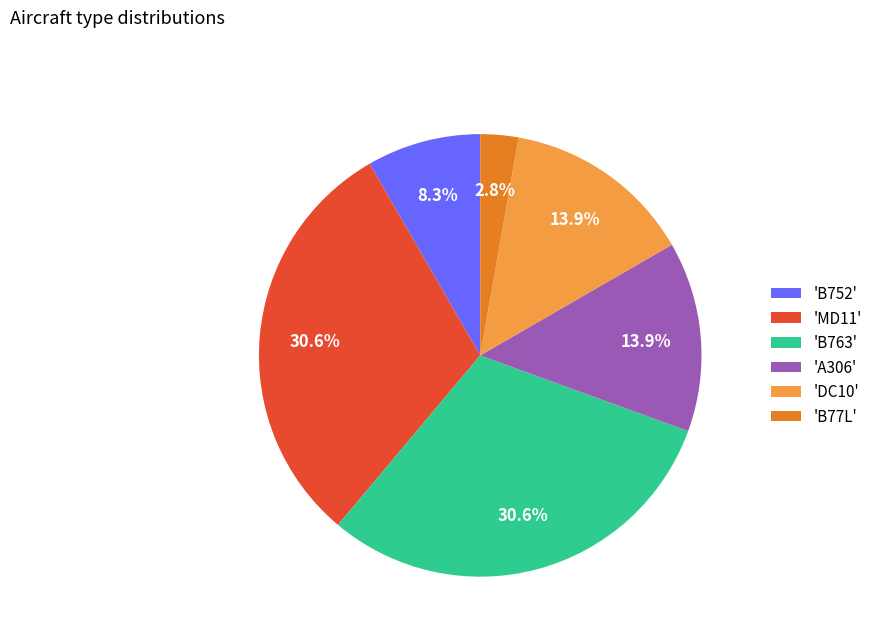

Does 'B77L' represent more than half of the total?

No